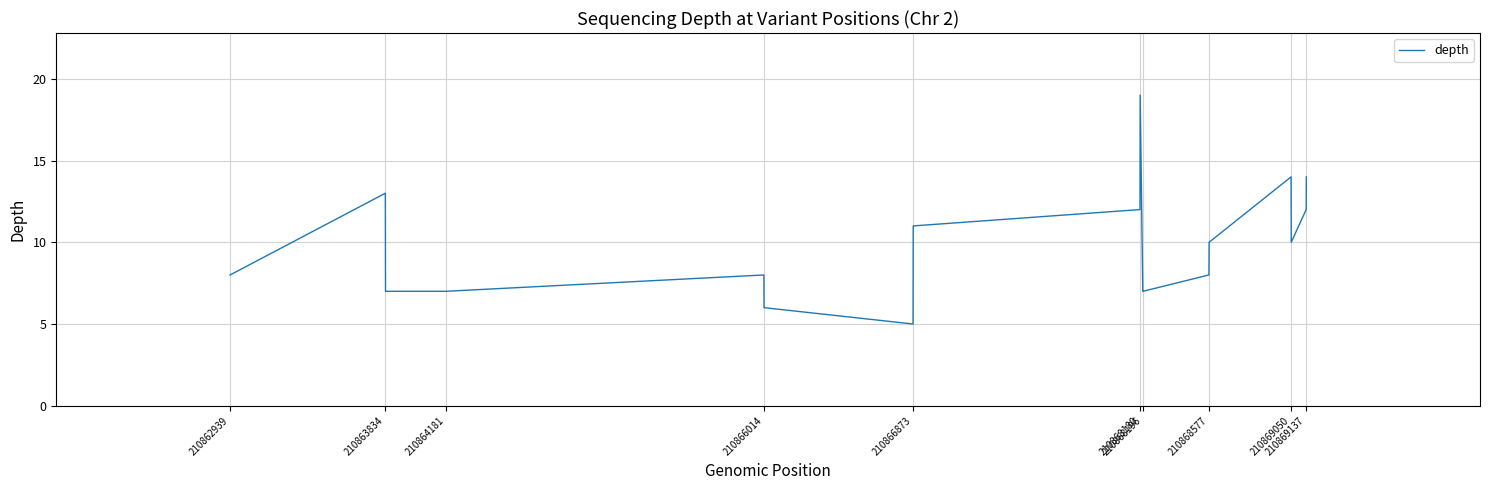

What is the difference between the maximum and minimum values?

14